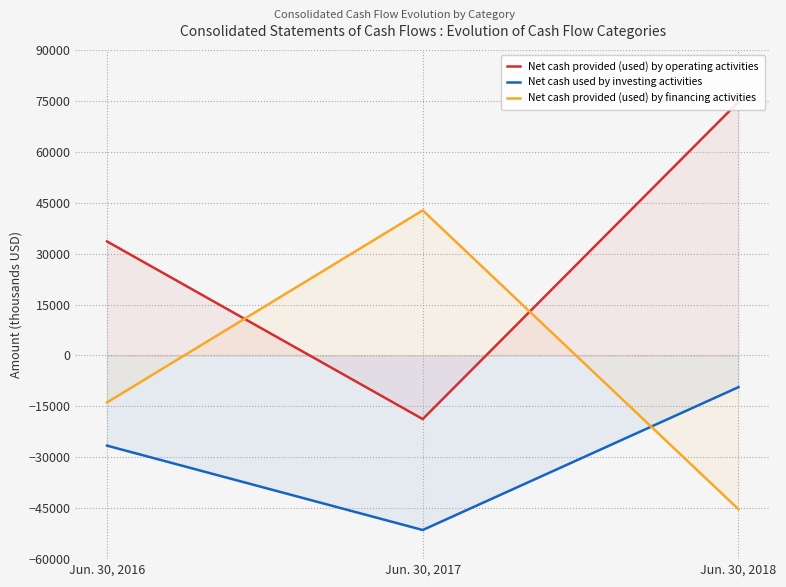

True or false: Net cash provided (used) by operating activities has a value of 33587 at Jun. 30, 2016.

True